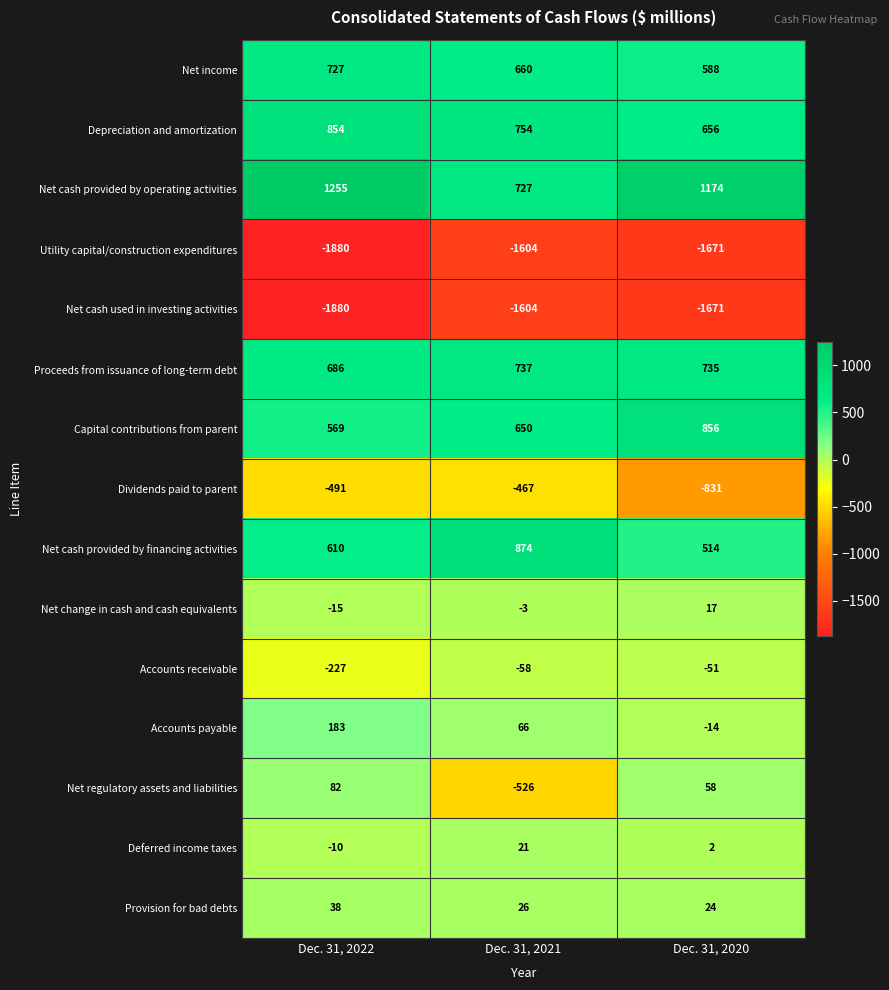

At how many categories does at least one series exceed 801?

3